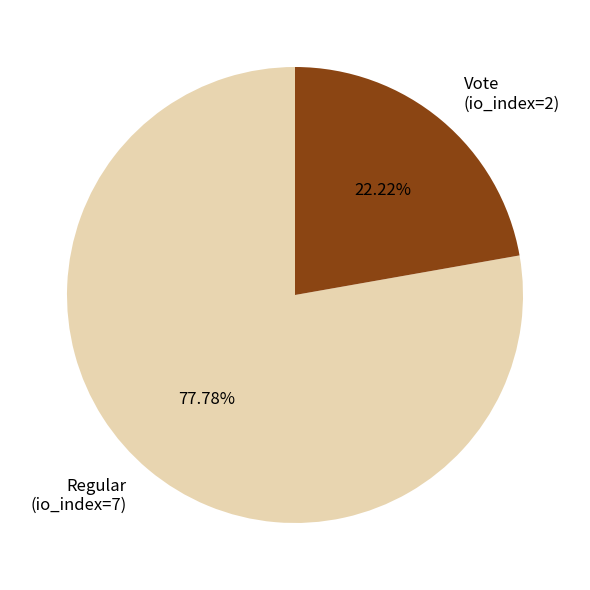

Between Regular (io_index=7) and Vote (io_index=2), which is larger?

Regular (io_index=7)